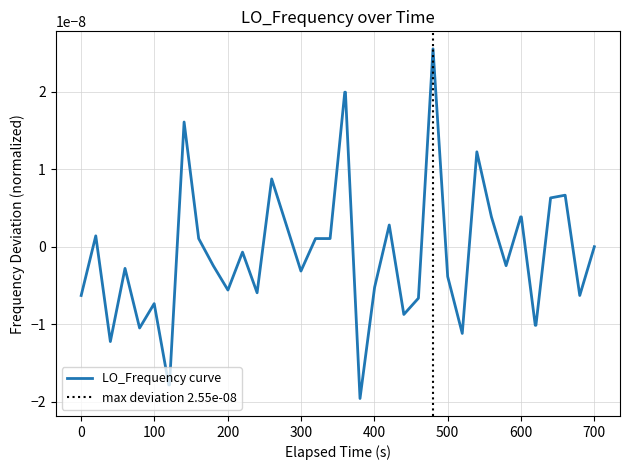

True or false: the data has more than 2 interior local peaks.

True